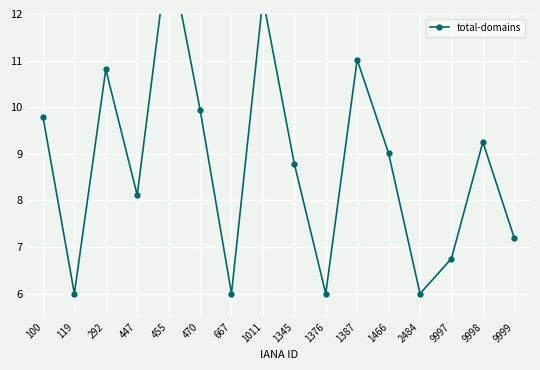

Where is the data nearest to the value 9?

1466